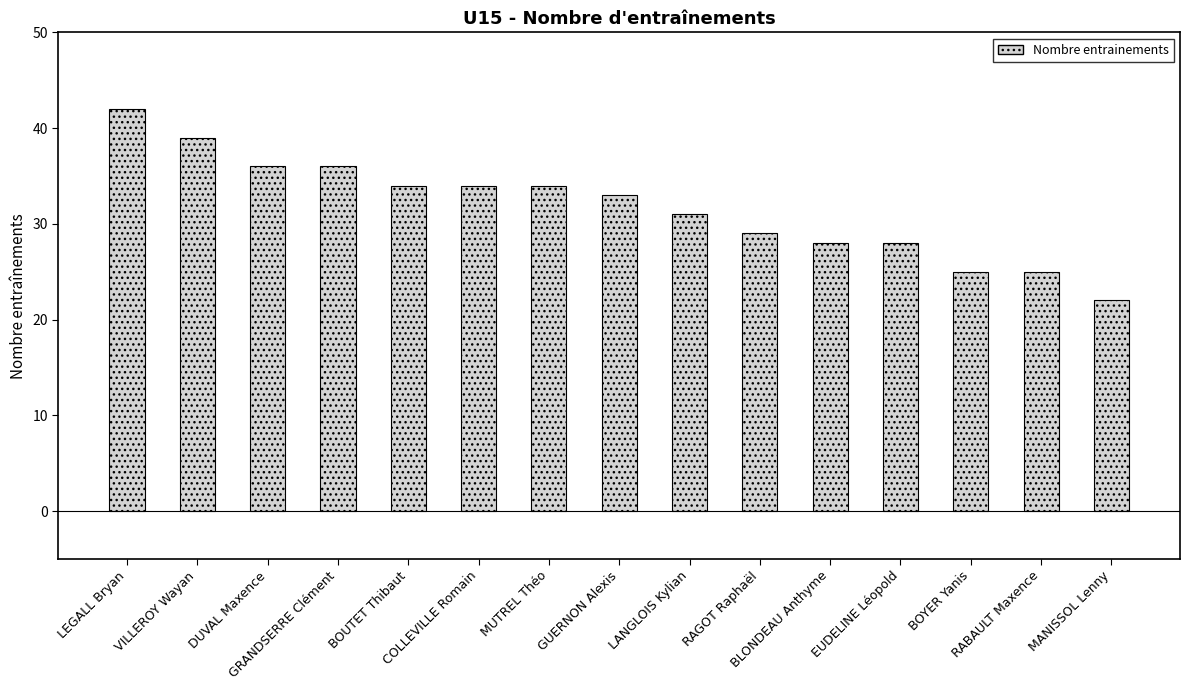

What is the minimum value shown in the chart?

22